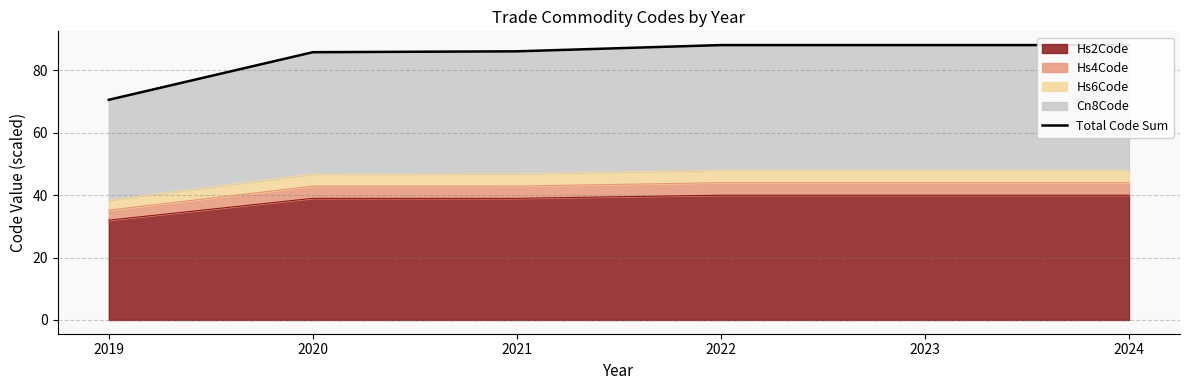

How many values are below 88?

3